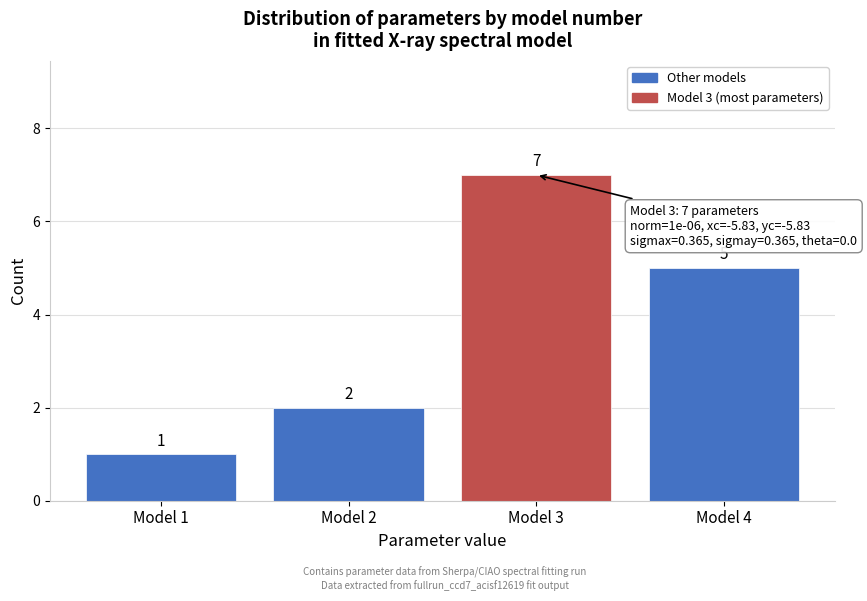

Reading left to right, extract all data points from this chart.

1	2	7	5